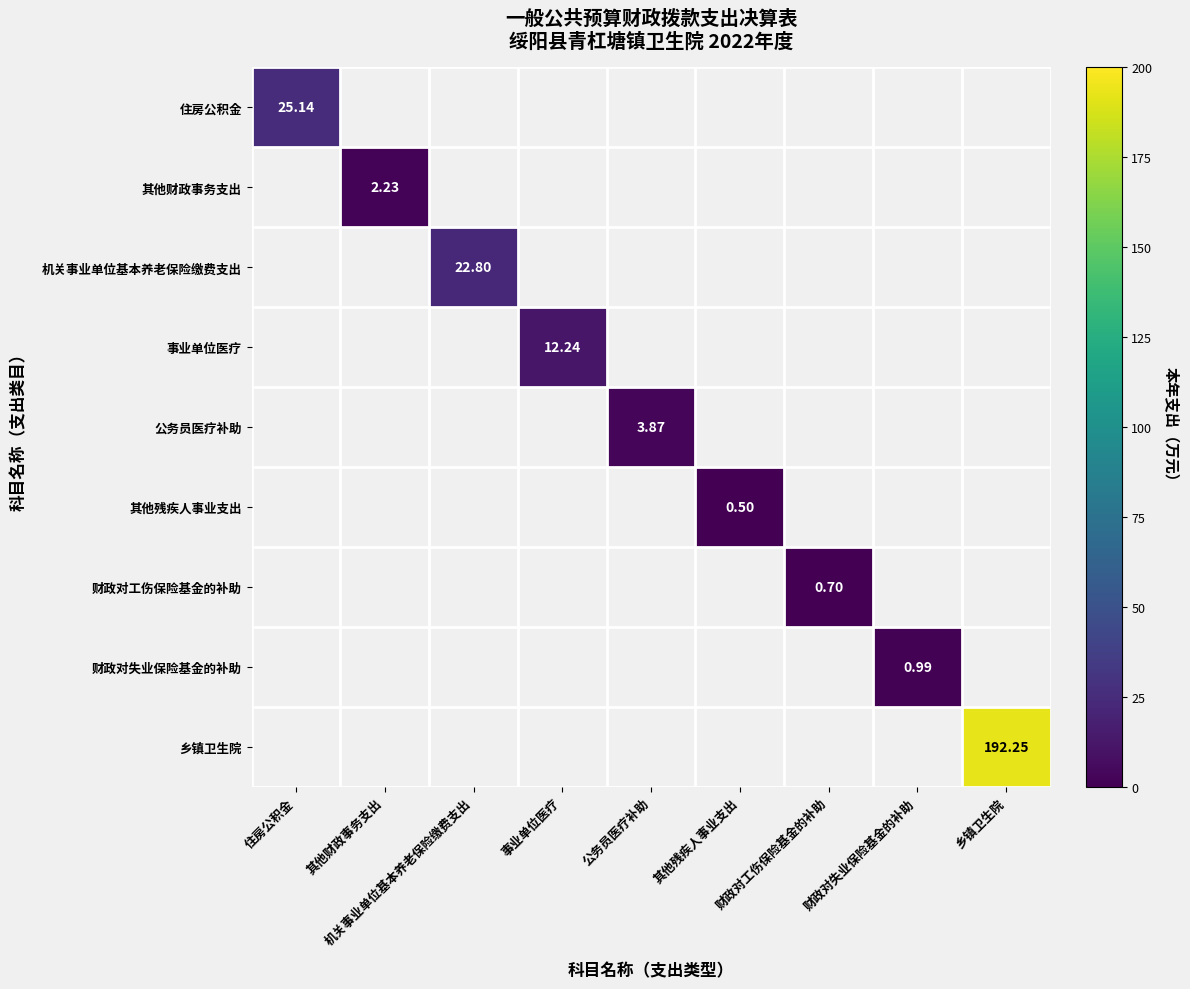

At how many categories does at least one series exceed 91?

1